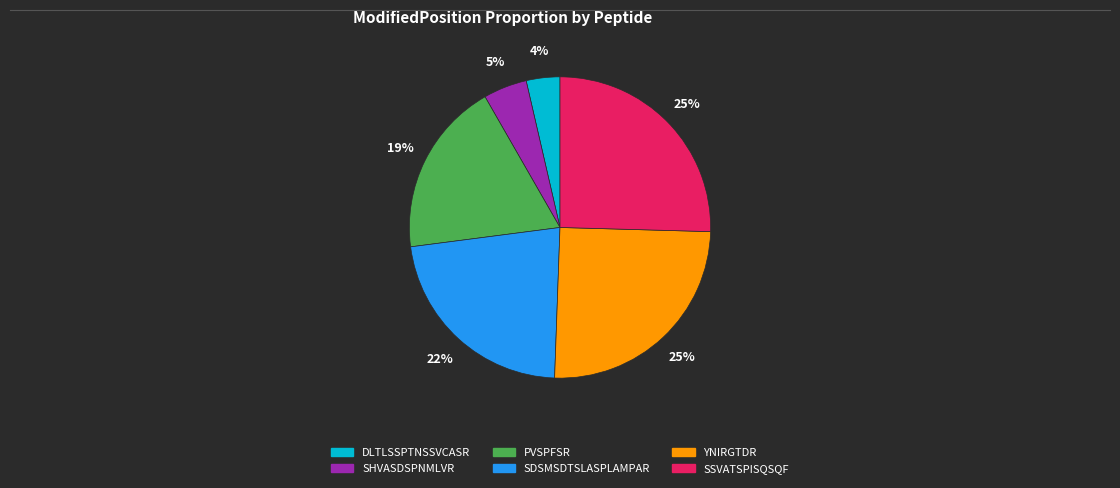

Do YNIRGTDR and PVSPFSR together represent more than half of the pie?

No